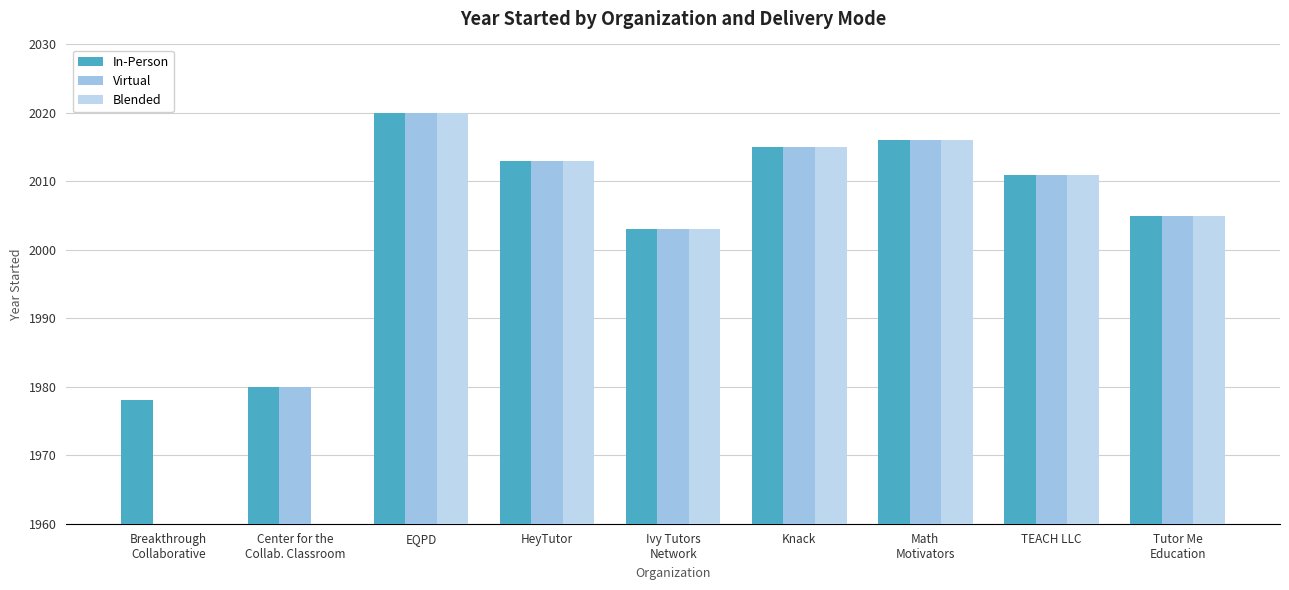

Reading left to right, extract all data points from this chart.

In-Person: Breakthrough
Collaborative=1978	Center for the
Collab. Classroom=1980	EQPD=2020	HeyTutor=2013	Ivy Tutors
Network=2003	Knack=2015	Math
Motivators=2016	TEACH LLC=2011	Tutor Me
Education=2005
Virtual: Breakthrough
Collaborative=0	Center for the
Collab. Classroom=1980	EQPD=2020	HeyTutor=2013	Ivy Tutors
Network=2003	Knack=2015	Math
Motivators=2016	TEACH LLC=2011	Tutor Me
Education=2005
Blended: Breakthrough
Collaborative=0	Center for the
Collab. Classroom=0	EQPD=2020	HeyTutor=2013	Ivy Tutors
Network=2003	Knack=2015	Math
Motivators=2016	TEACH LLC=2011	Tutor Me
Education=2005